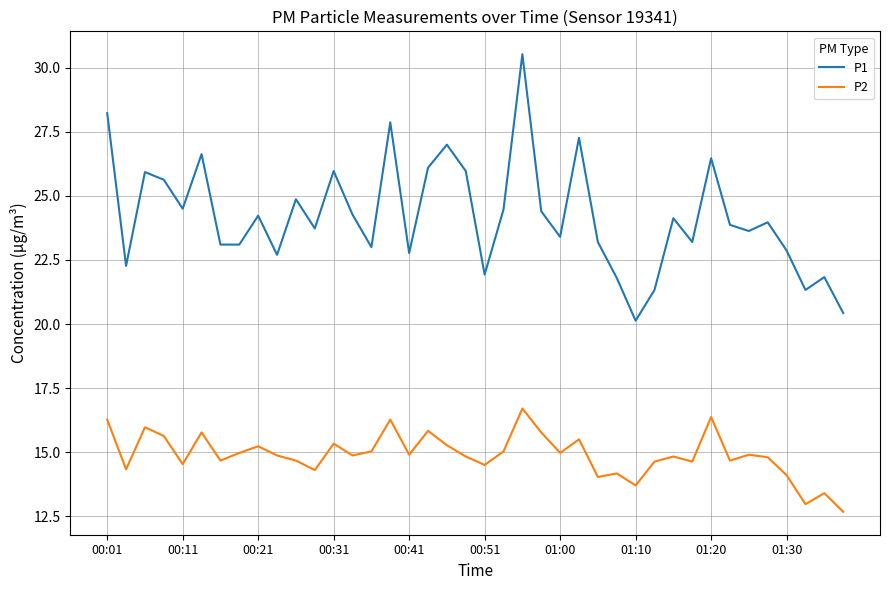

What is the difference between the maximum and minimum values in the P1 series?

10.4